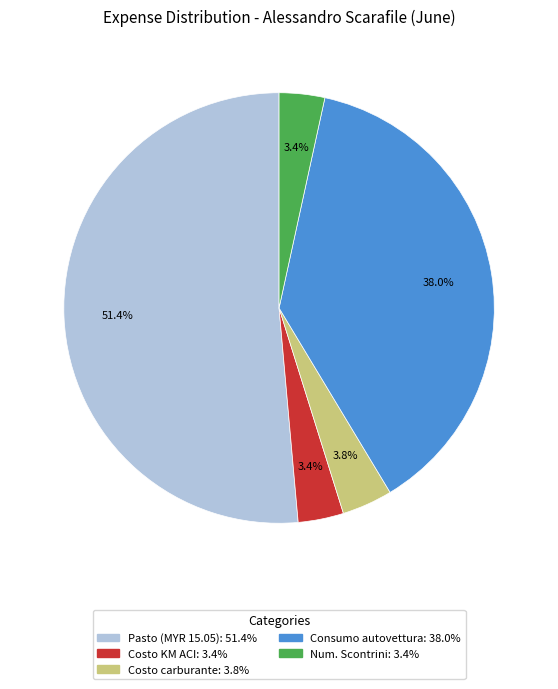

Is it true that Pasto (MYR 15.05) is 58% of the pie?

False